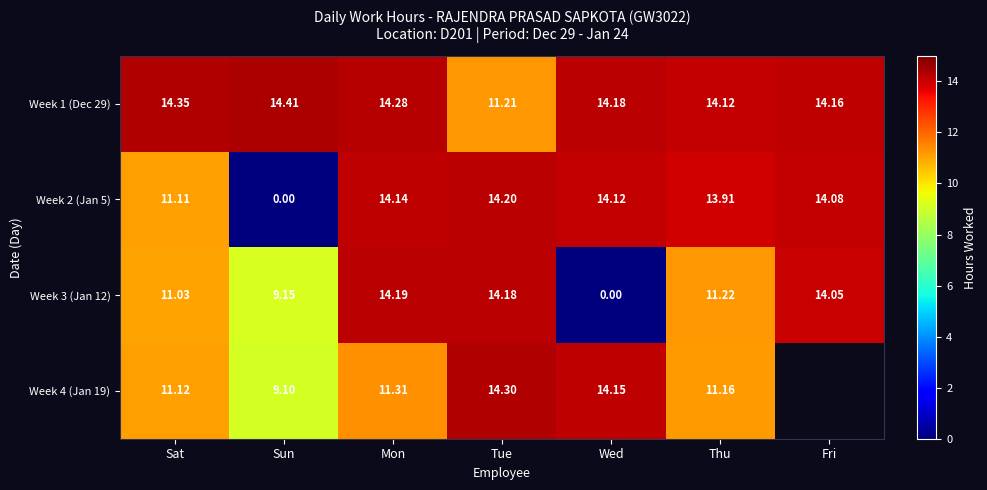

At which label does Week 1 (Dec 29) reach its minimum?

Tue